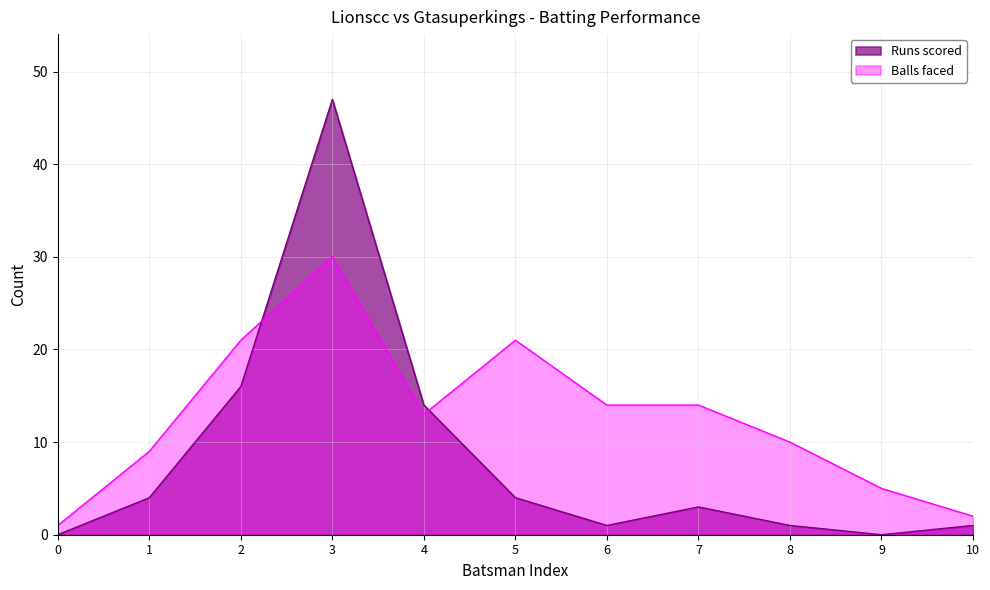

How many categories are shown in the chart?

11